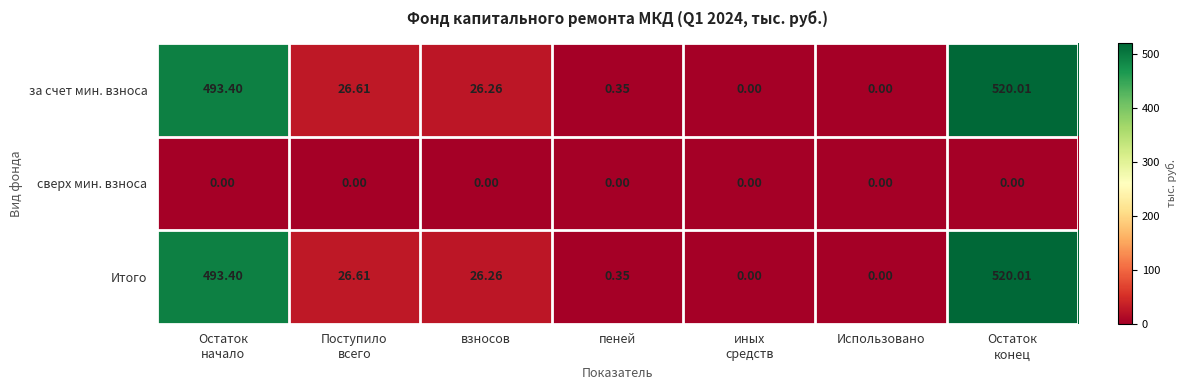

How many data points does each series have?

7